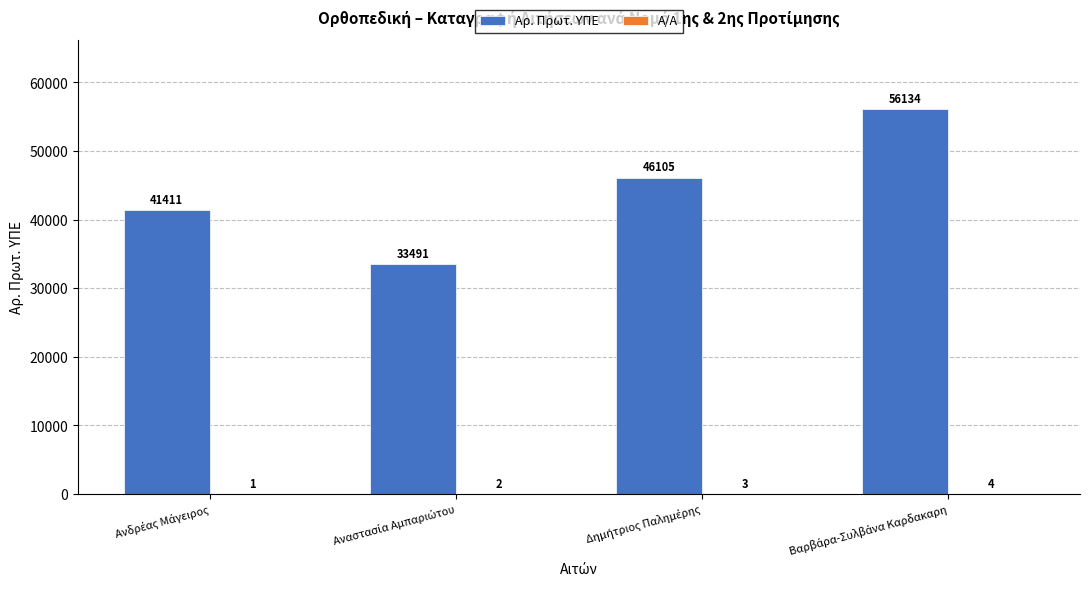

What is the sum of all Αρ. Πρωτ. ΥΠΕ values?

177141